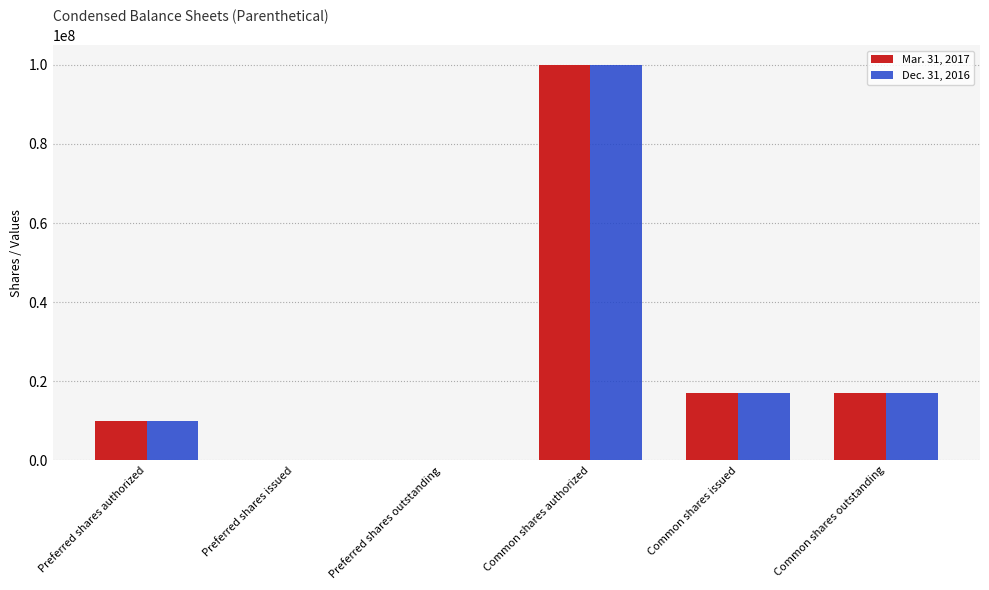

The value of Mar. 31, 2017 at Preferred shares outstanding is -51870964. True or false?

False